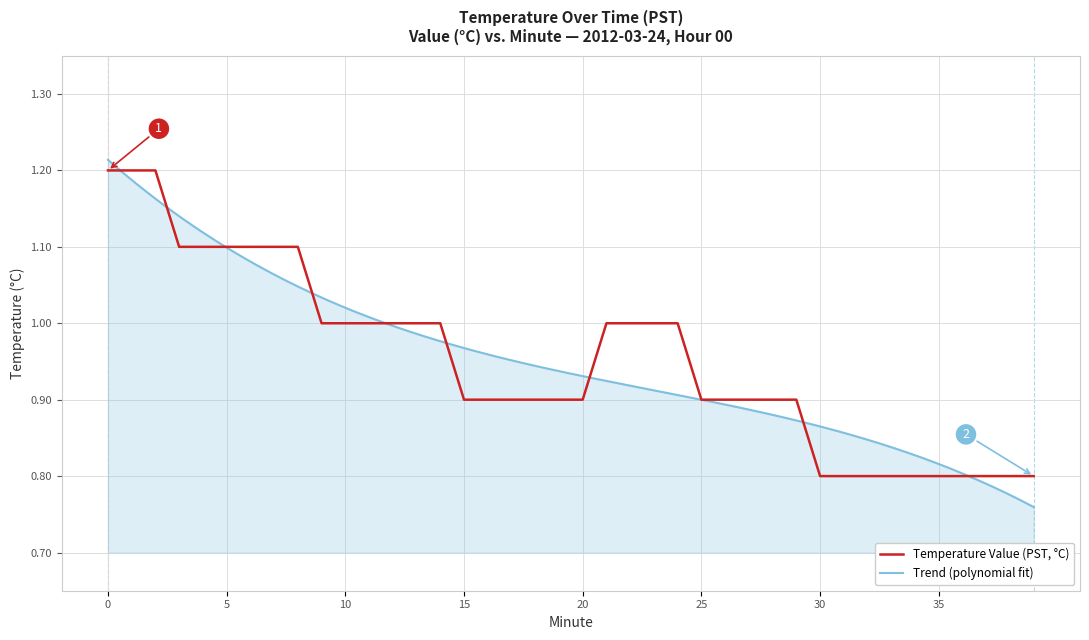

Is it true that Temperature Value (PST, °C) equals 0.9 at 15?

True